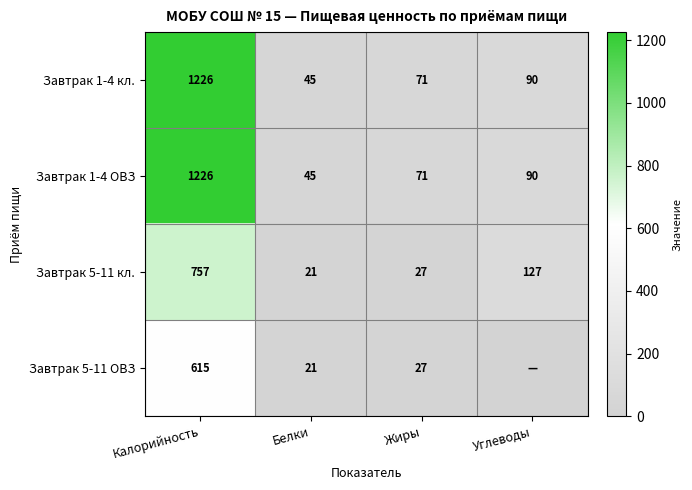

Where is Завтрак 1-4 ОВЗ nearest to the value 635?

Углеводы